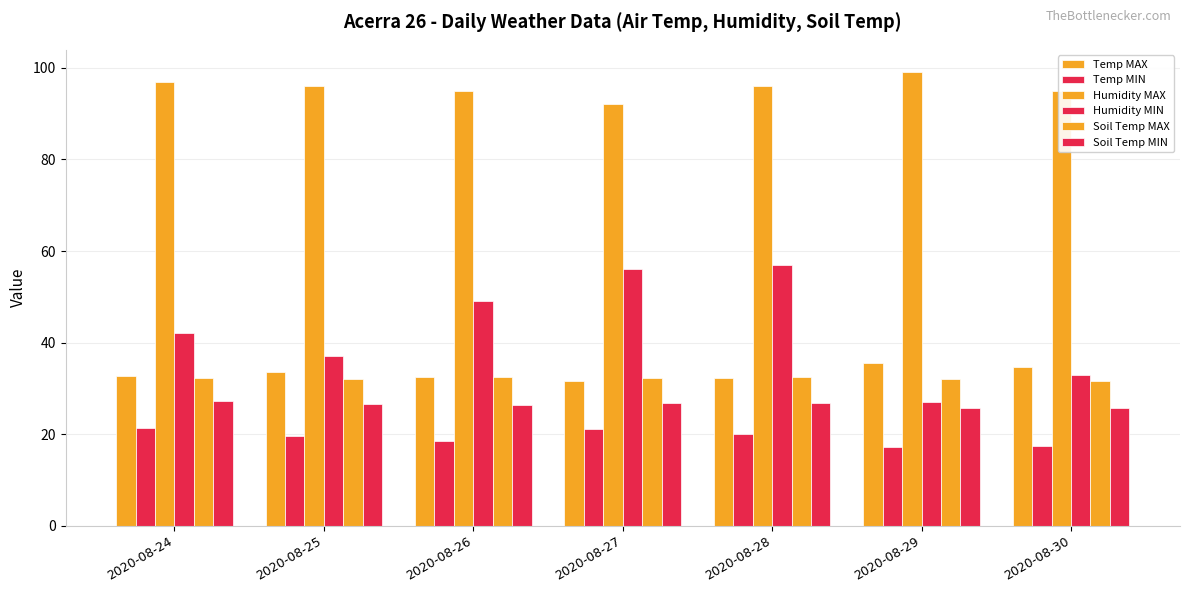

How many bars are there in each group?

6